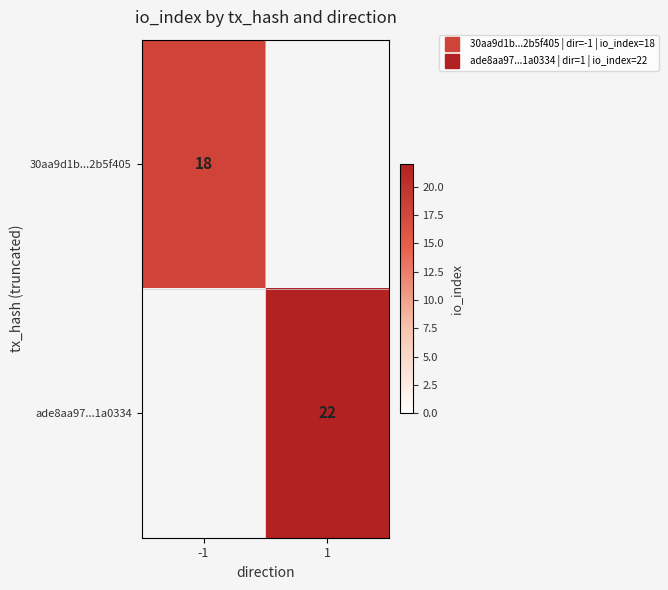

The 30aa9d1b...2b5f405 series shows 18.0 at -1. True or false?

True